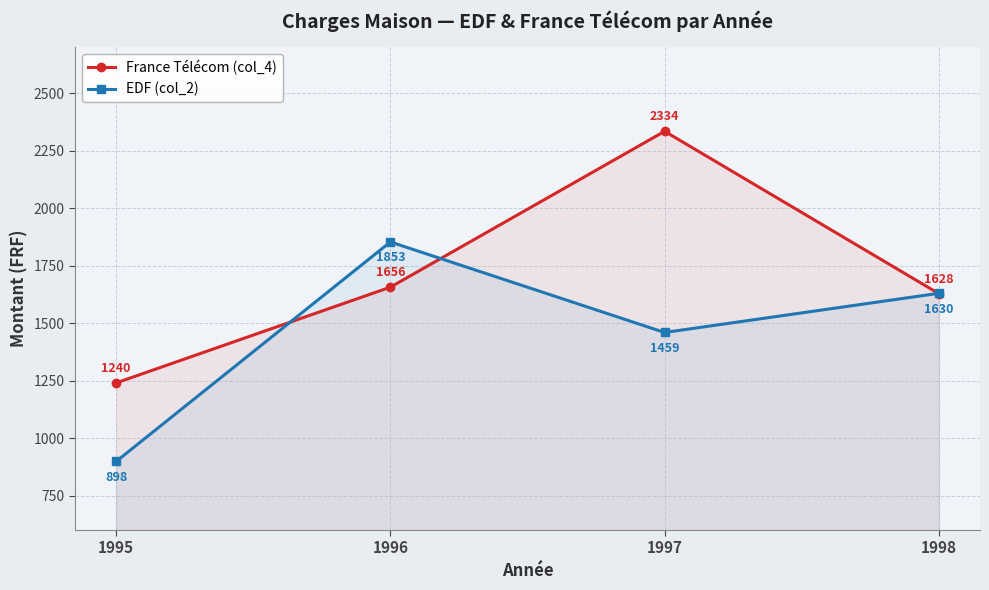

At 1998, list the series in order from largest to smallest.

EDF (col_2), France Télécom (col_4)